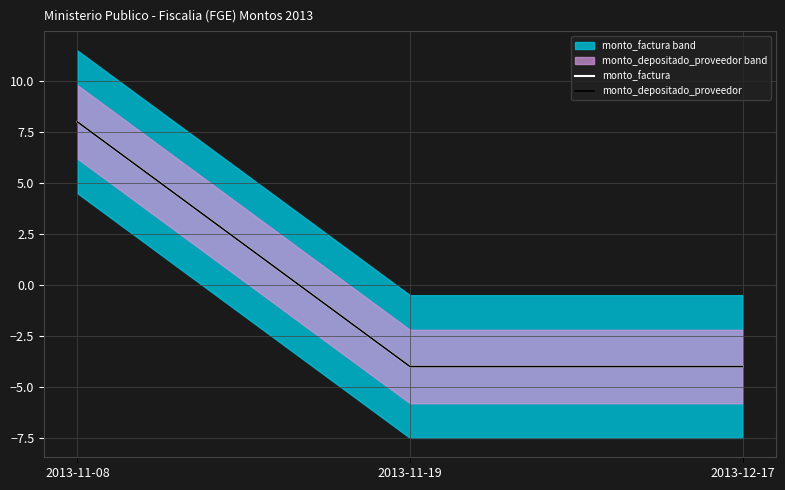

Is it true that monto_depositado_proveedor equals -5.2 at 2013-12-17?

False